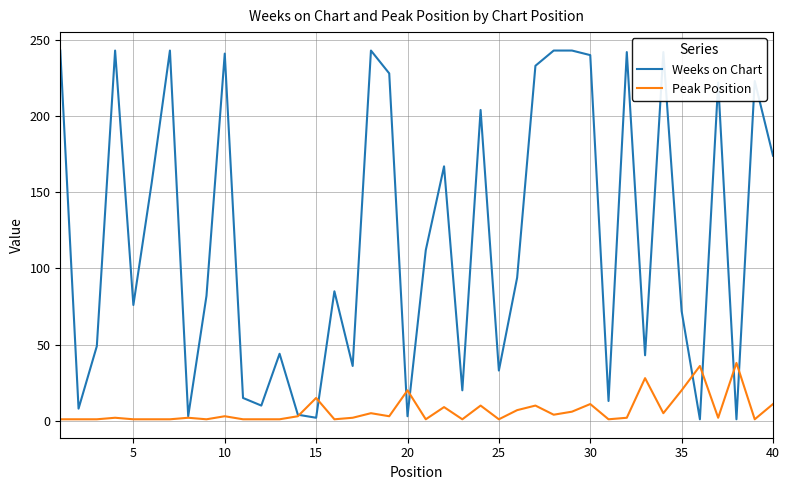

What is the sum of all Weeks on Chart values?

4836